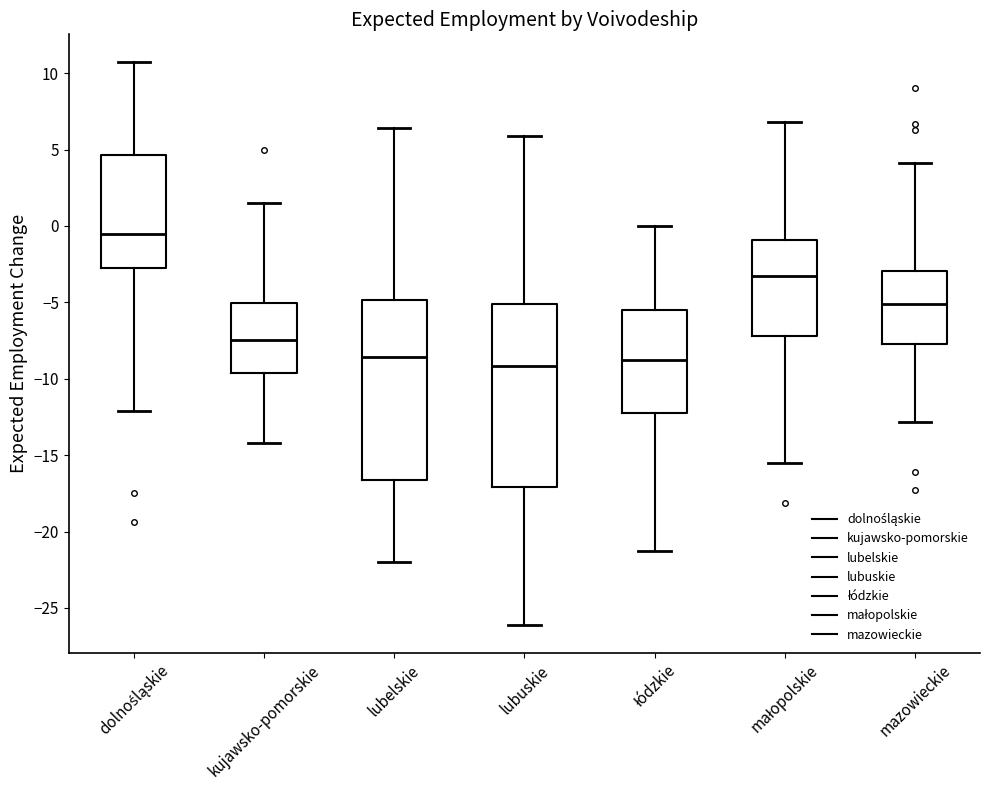

Which box has the highest median line?

dolnośląskie